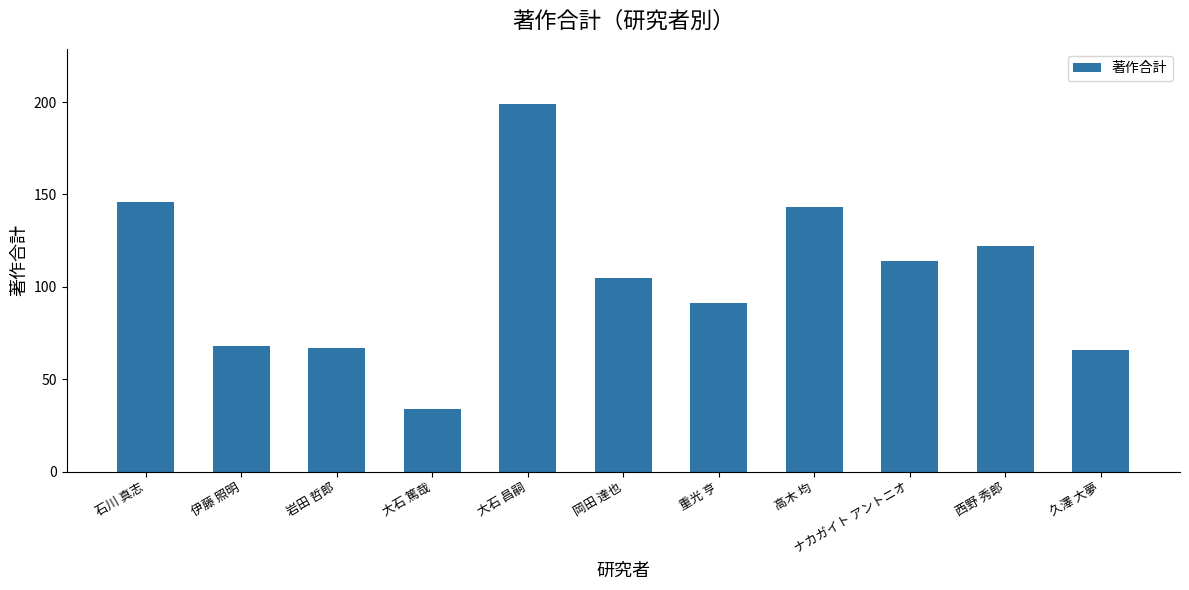

What is the difference between the maximum and second lowest values?

133